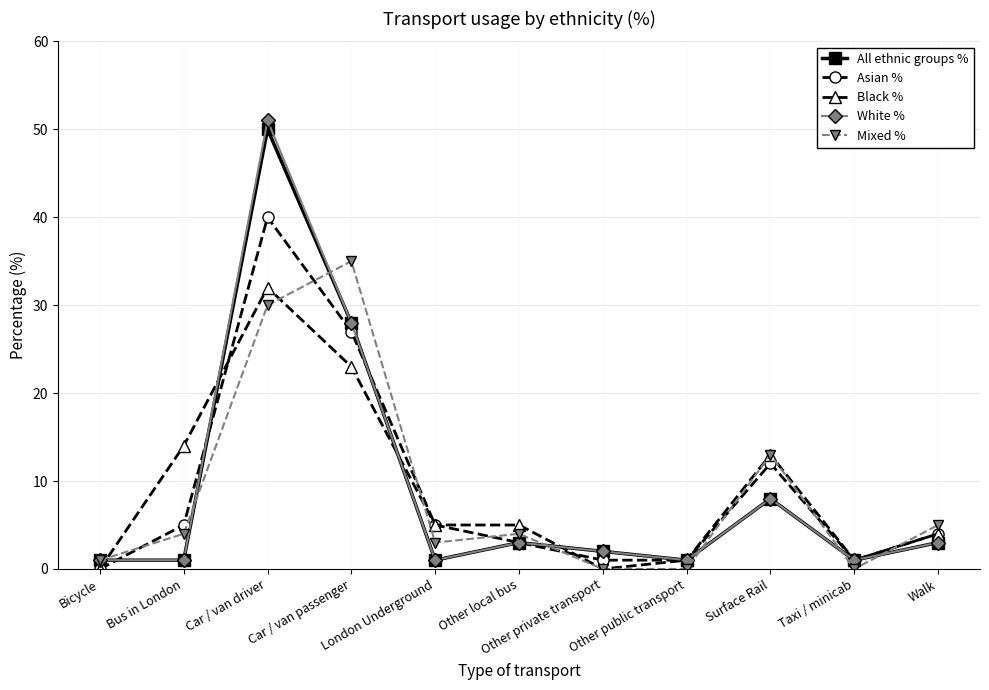

The value of Mixed % at Car / van driver is 30. True or false?

True